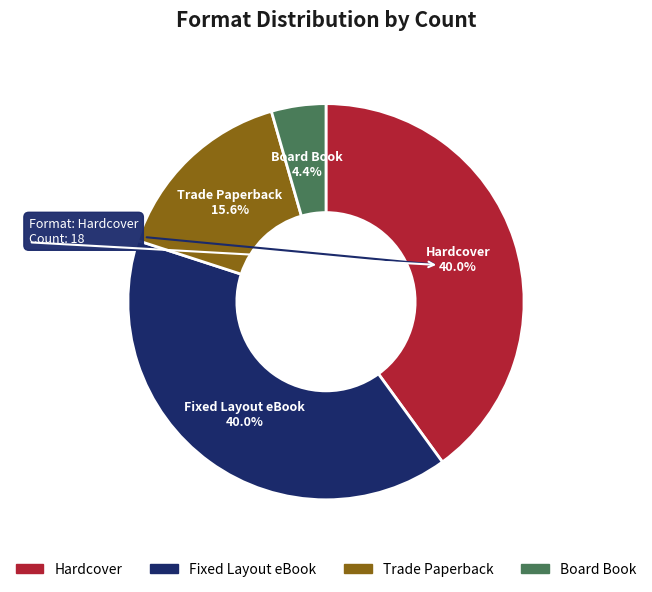

Between Trade Paperback and Fixed Layout eBook, which is larger?

Fixed Layout eBook